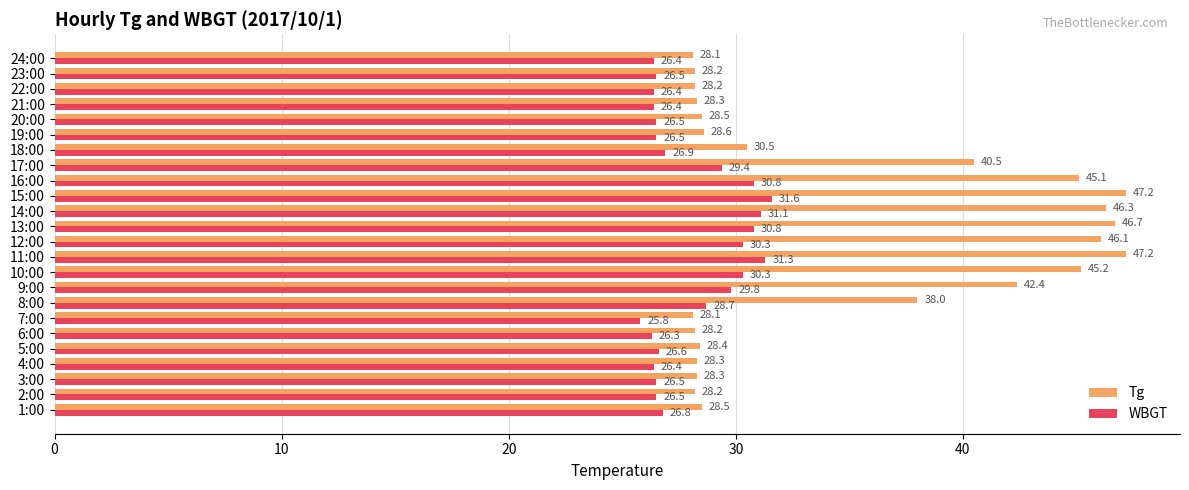

Rank the series by their maximum value, from lowest to highest.

WBGT, Tg